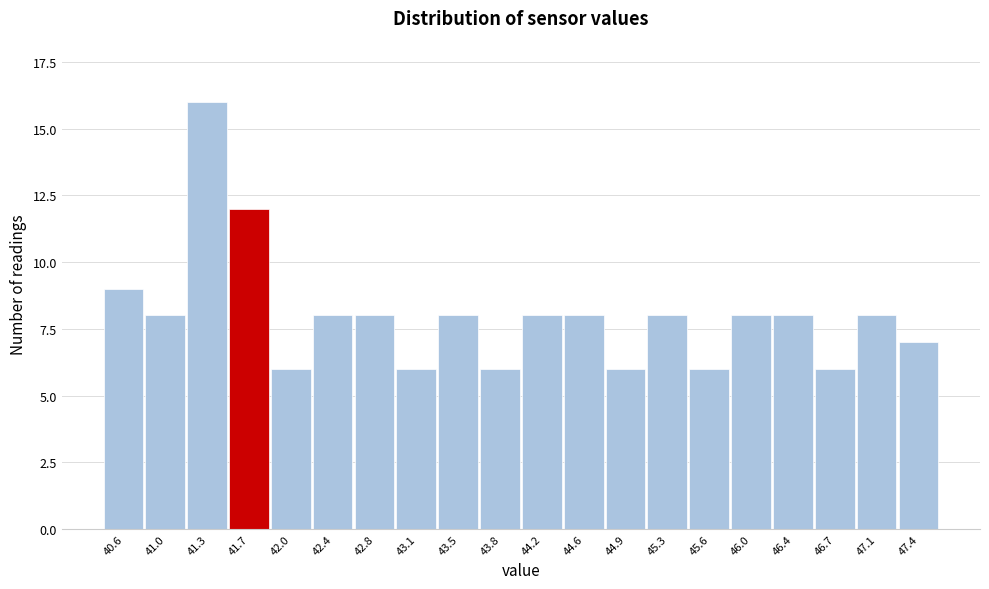

Reading left to right, list all the values displayed in this chart.

40.6=9	41.0=8	41.3=16	41.7=12	42.0=6	42.4=8	42.8=8	43.1=6	43.5=8	43.8=6	44.2=8	44.6=8	44.9=6	45.3=8	45.6=6	46.0=8	46.4=8	46.7=6	47.1=8	47.4=7